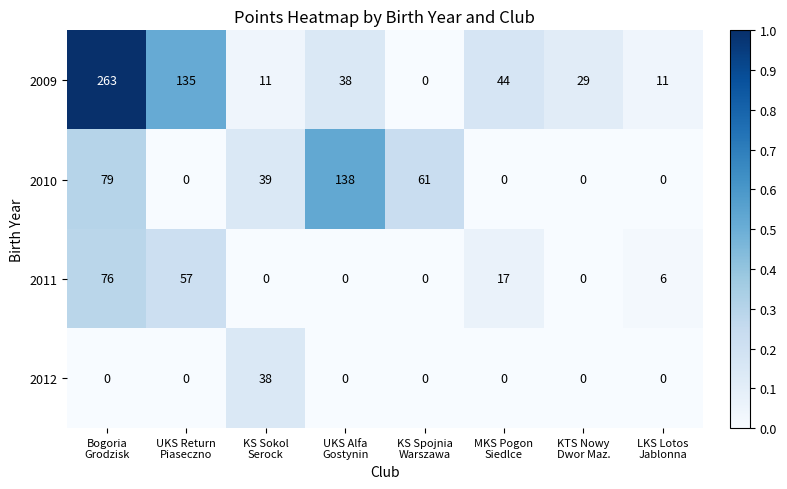

Which series has the largest range (max minus min)?

2009